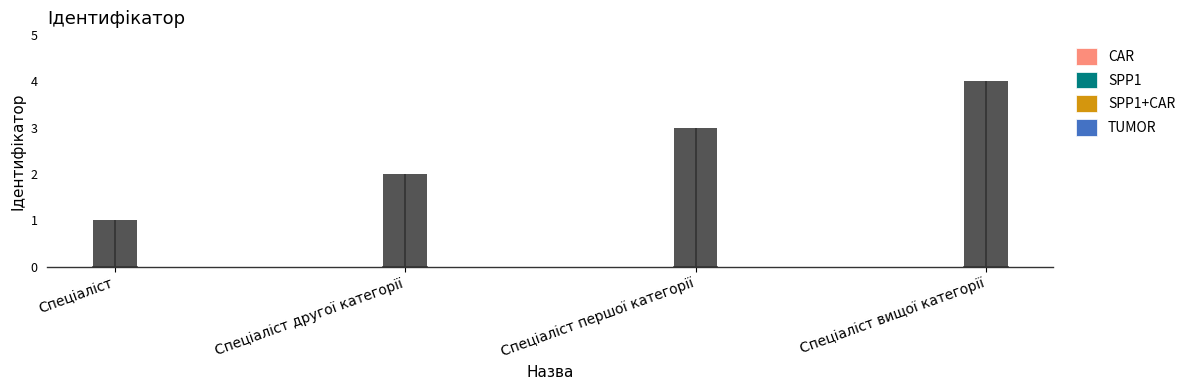

List the labels in order of value, largest first.

Спеціаліст вищої категорії, Спеціаліст першої категорії, Спеціаліст другої категорії, Спеціаліст